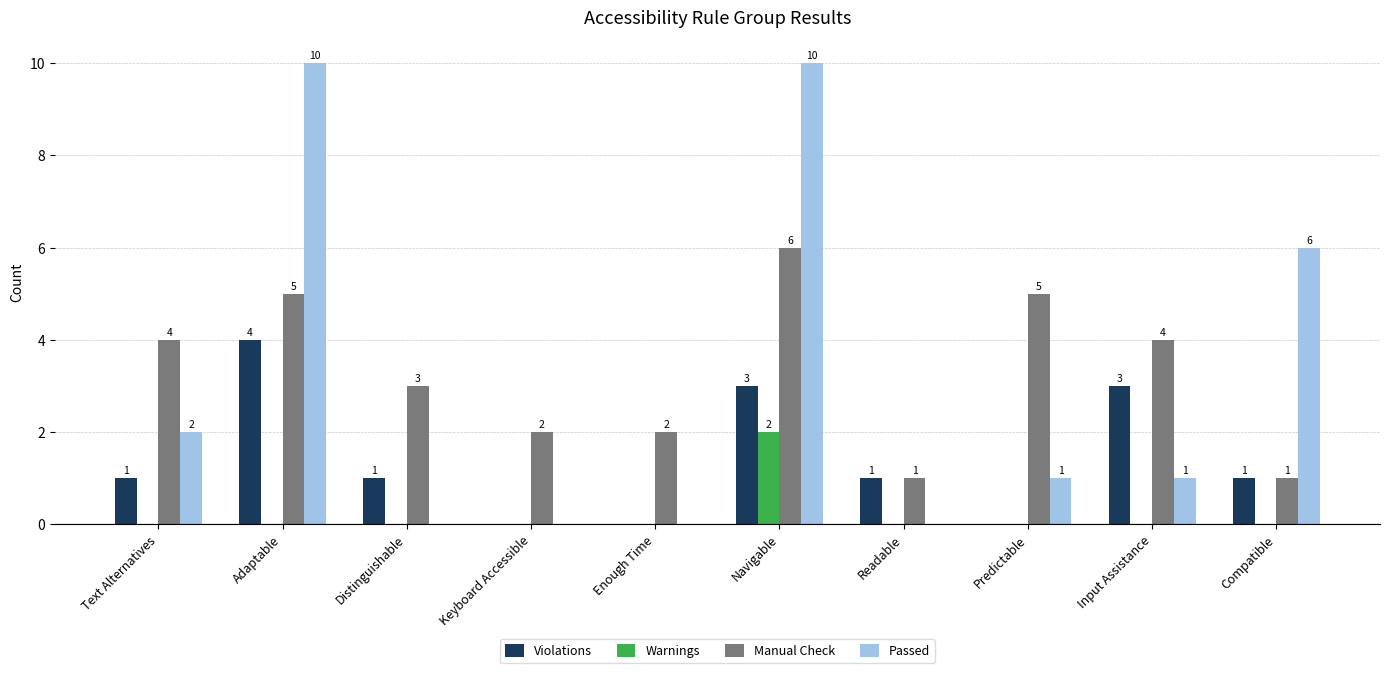

Does the chart contain stacked bars?

No